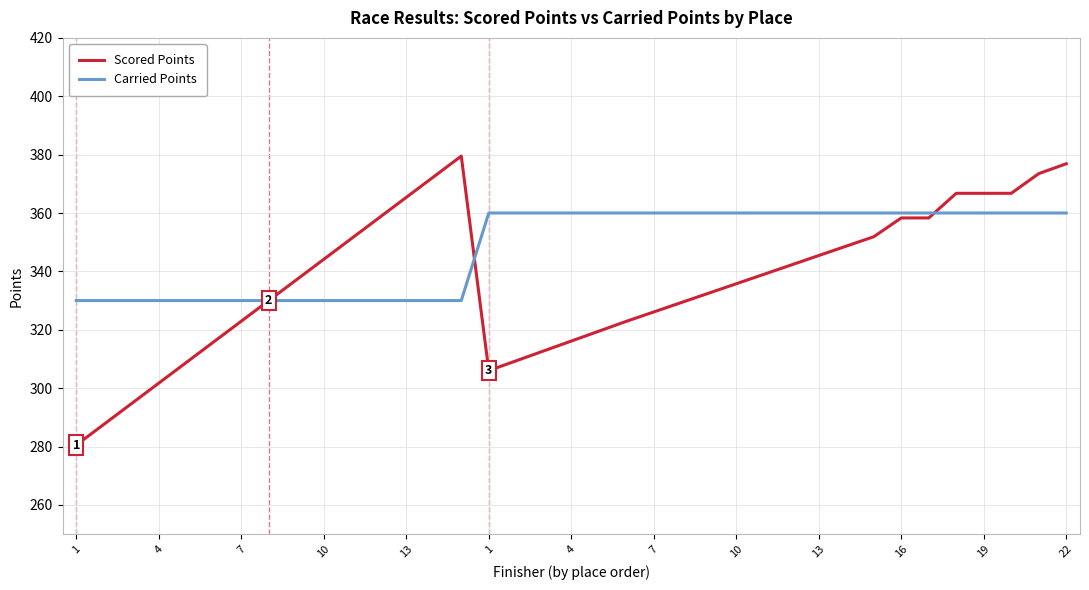

What are all the series names shown in the legend?

Scored Points, Carried Points